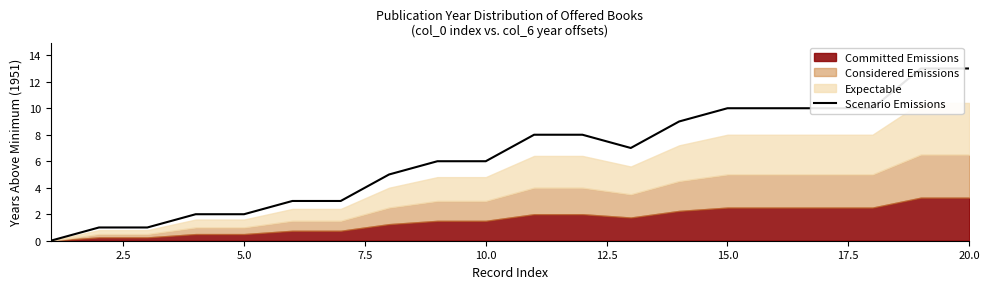

Is it true that the value at 2.5 is 0?

False